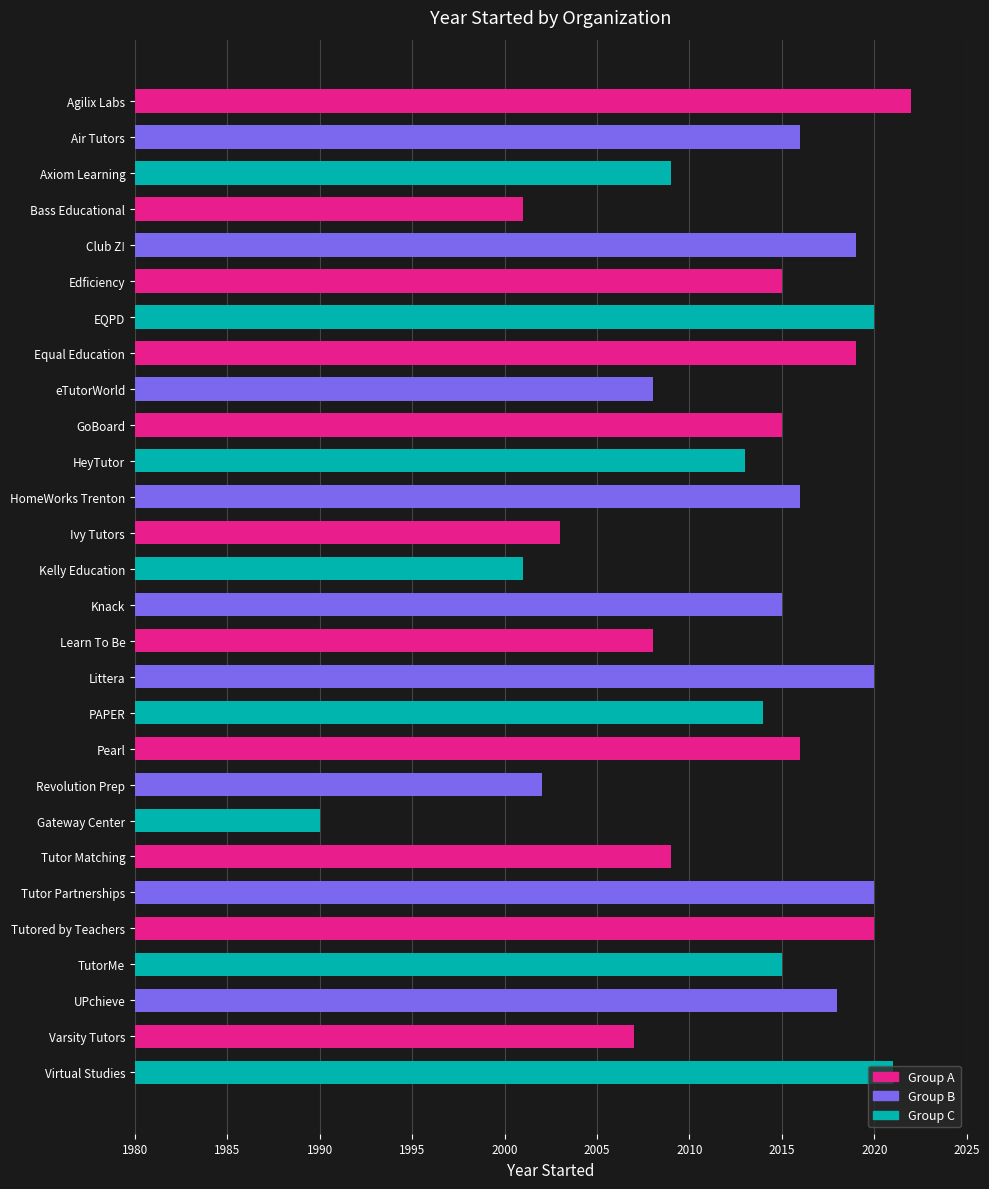

Which label corresponds to the largest value in the chart?

Agilix Labs